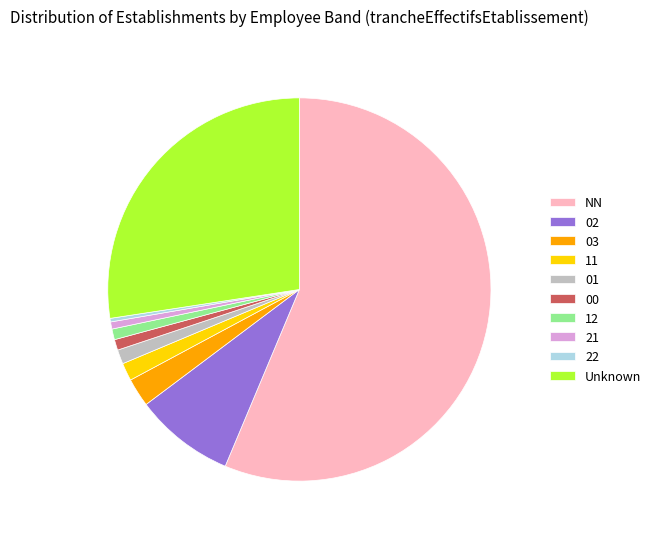

Which category has the biggest portion of the pie?

NN